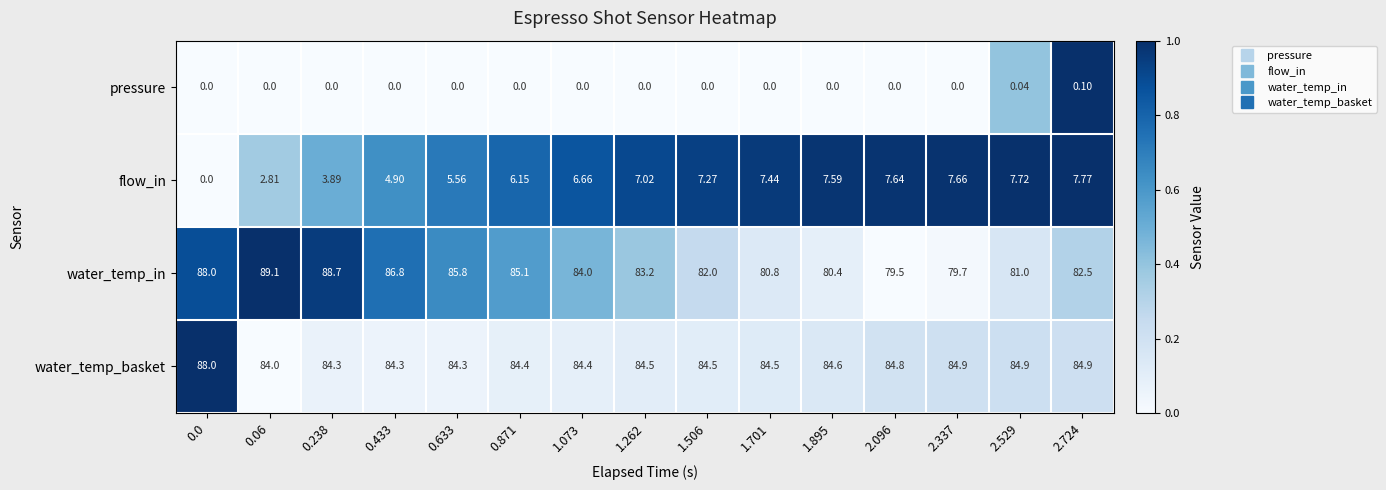

Which series has the largest total across all categories?

water_temp_basket